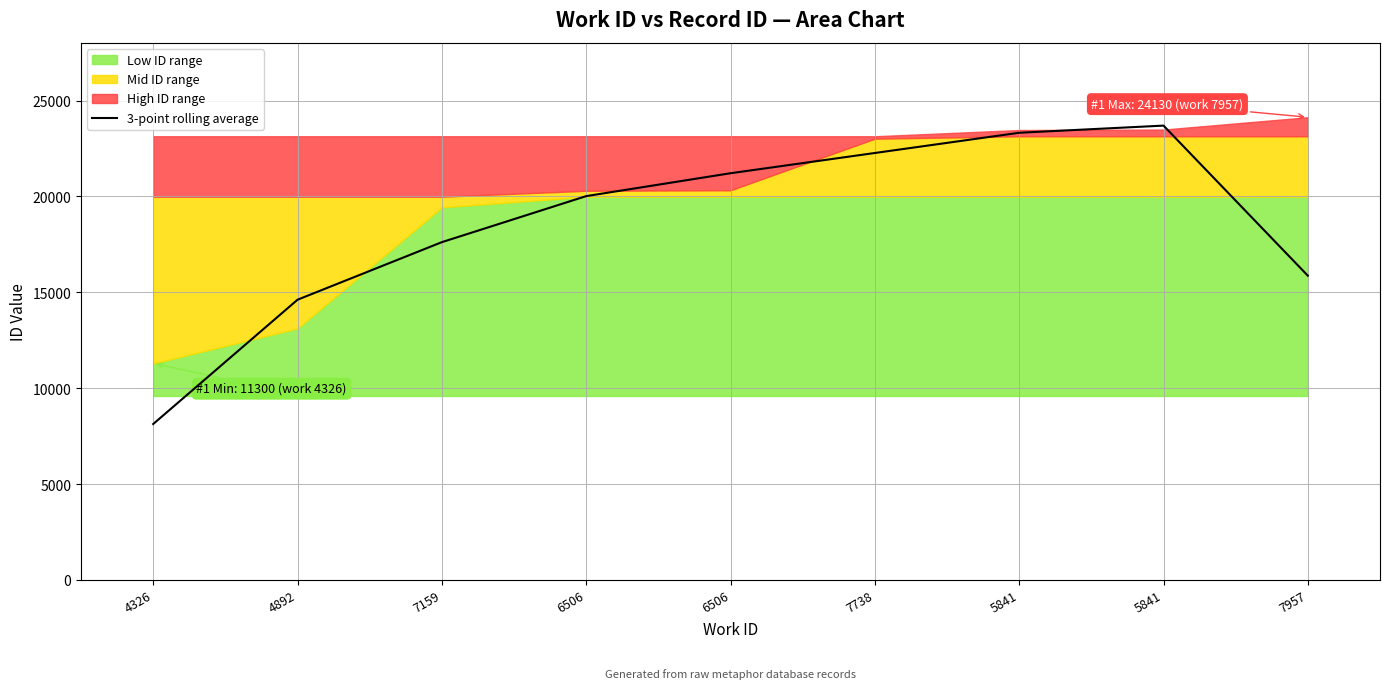

How many values are below 20019?

4